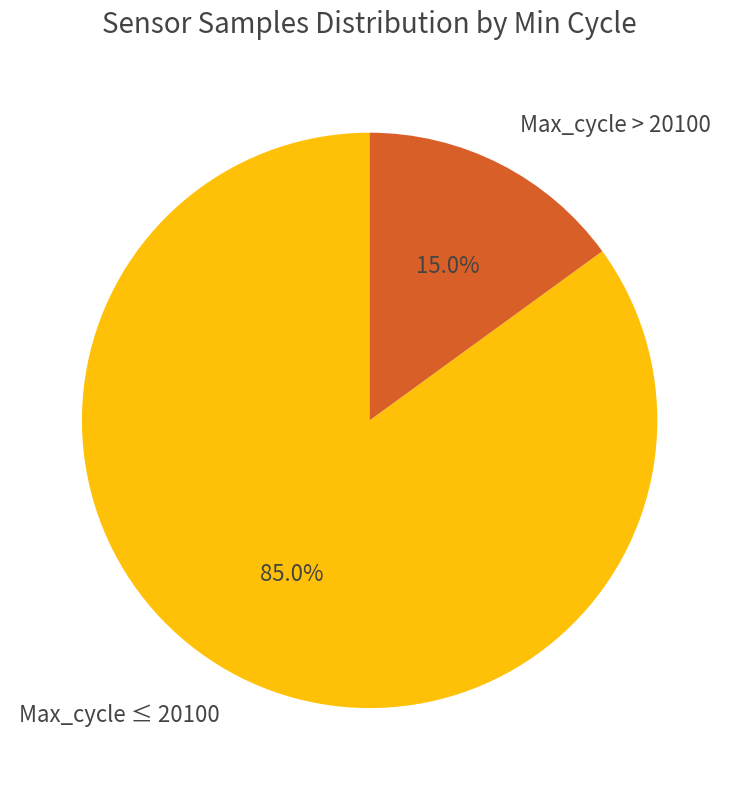

Which has a higher value, Max_cycle ≤ 20100 or Max_cycle > 20100?

Max_cycle ≤ 20100